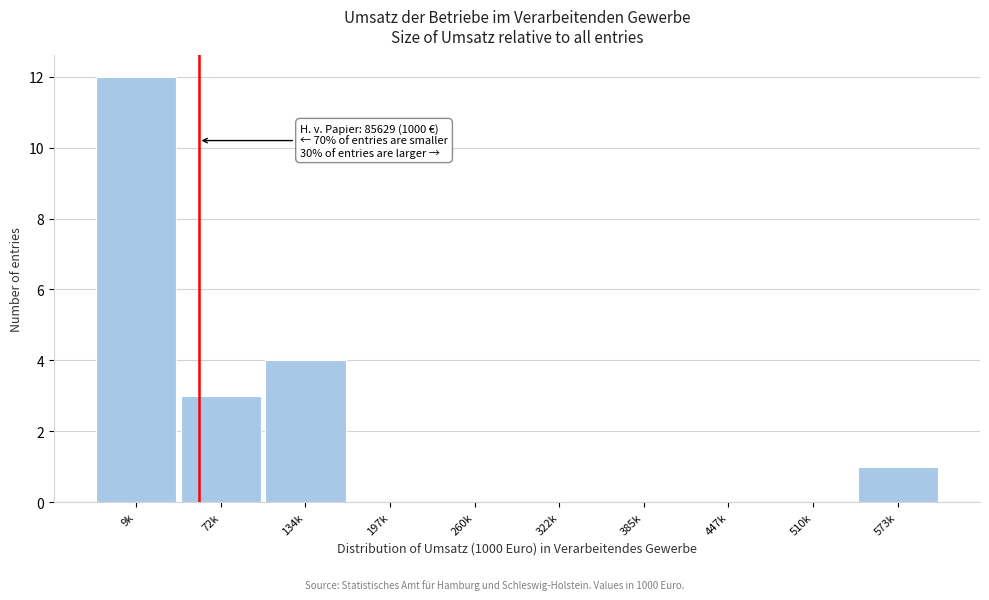

Reading left to right, what are all the values shown in this chart?

9k=12	72k=3	134k=4	197k=0	260k=0	322k=0	385k=0	447k=0	510k=0	573k=1